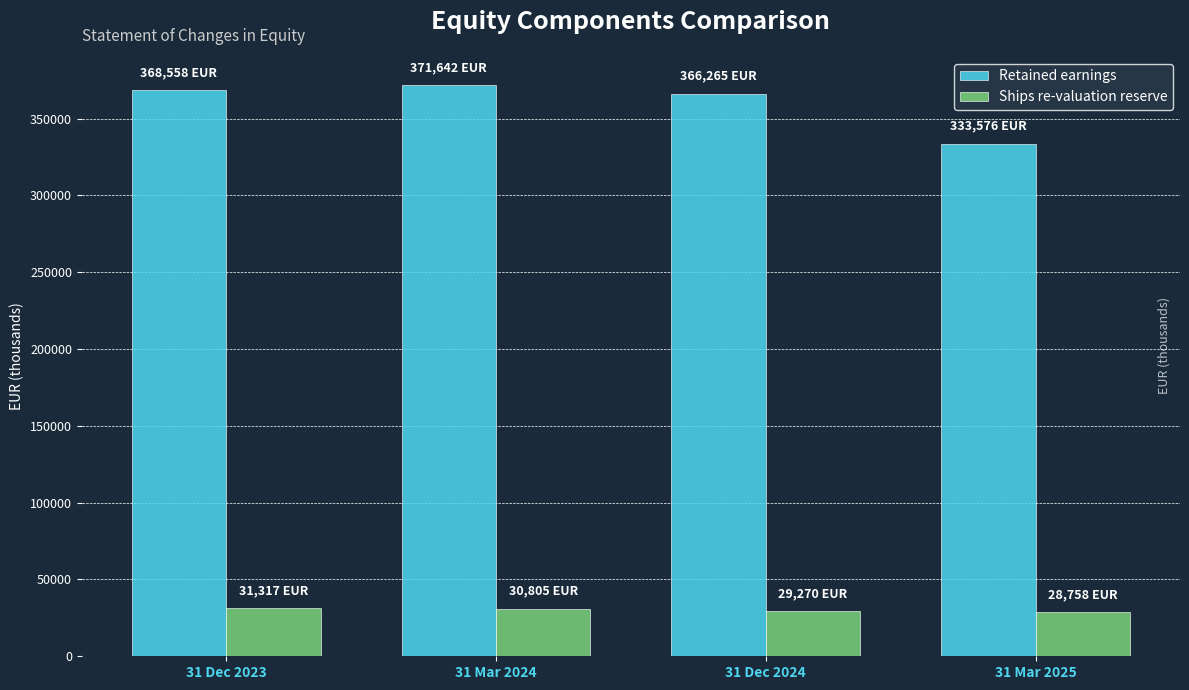

Count the Ships re-valuation reserve values in the range 29270 to 31317.

3